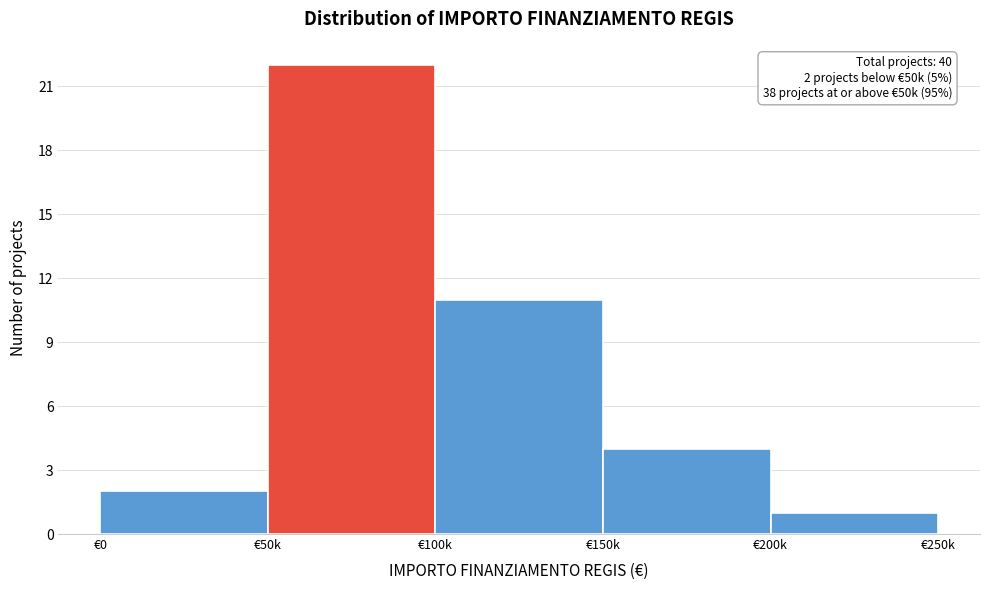

Reading right to left, list all the values displayed in this chart.

€200k=1	€150k=4	€100k=11	€50k=22	€0=2